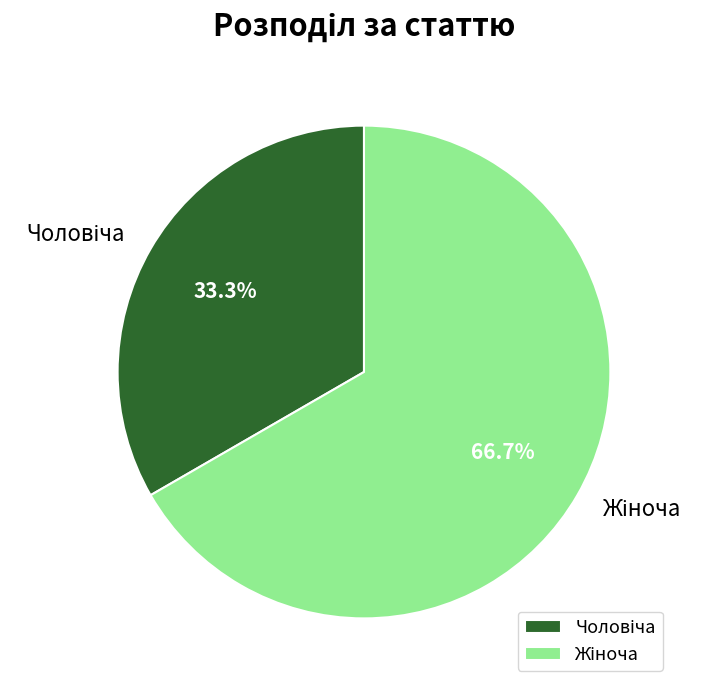

To the nearest percent, what is the average slice percentage?

50%